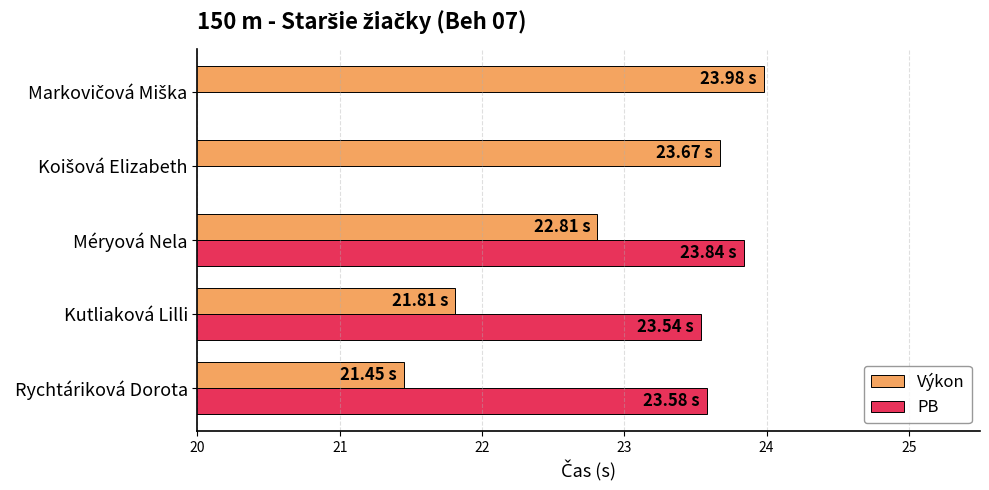

What is the sum of all PB values?

71.0